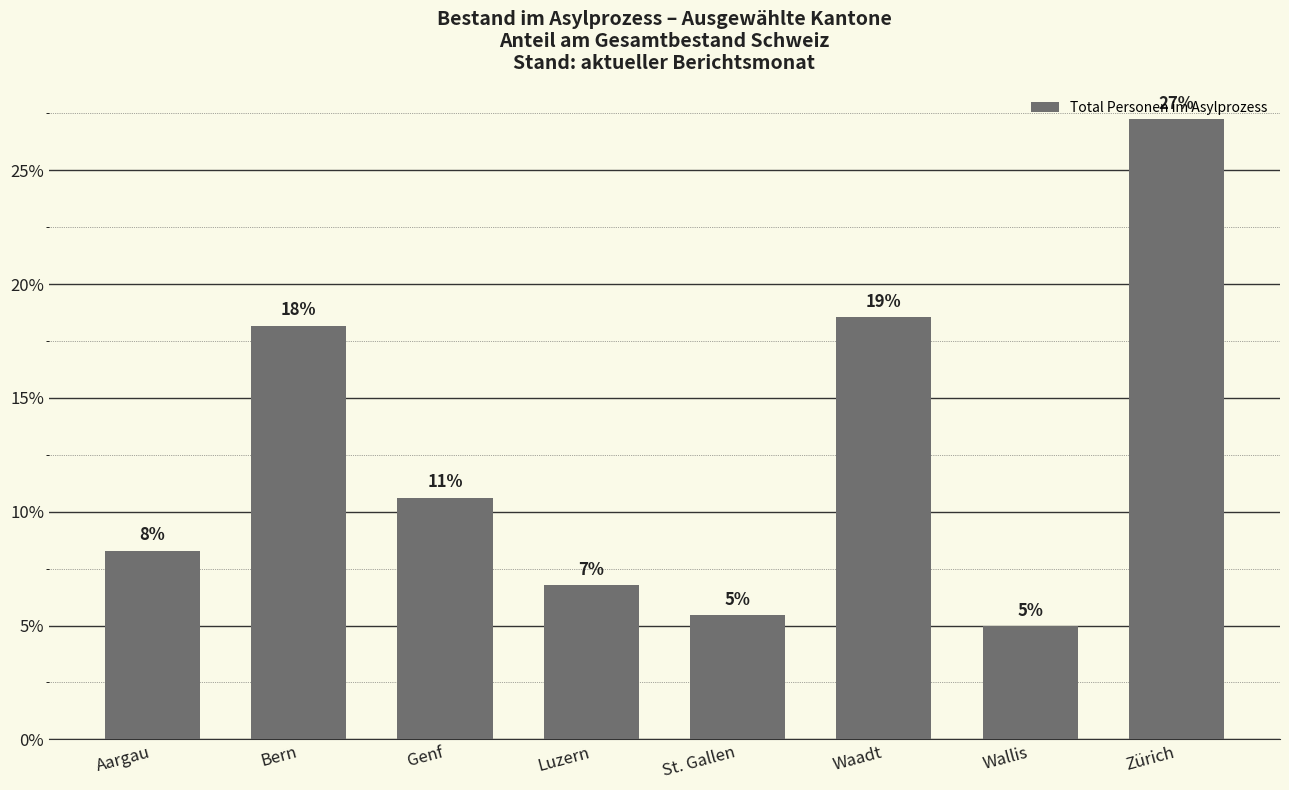

Reading left to right, transcribe all the data shown in this chart.

8.3	18.2	10.6	6.8	5.4	18.5	5.0	27.2